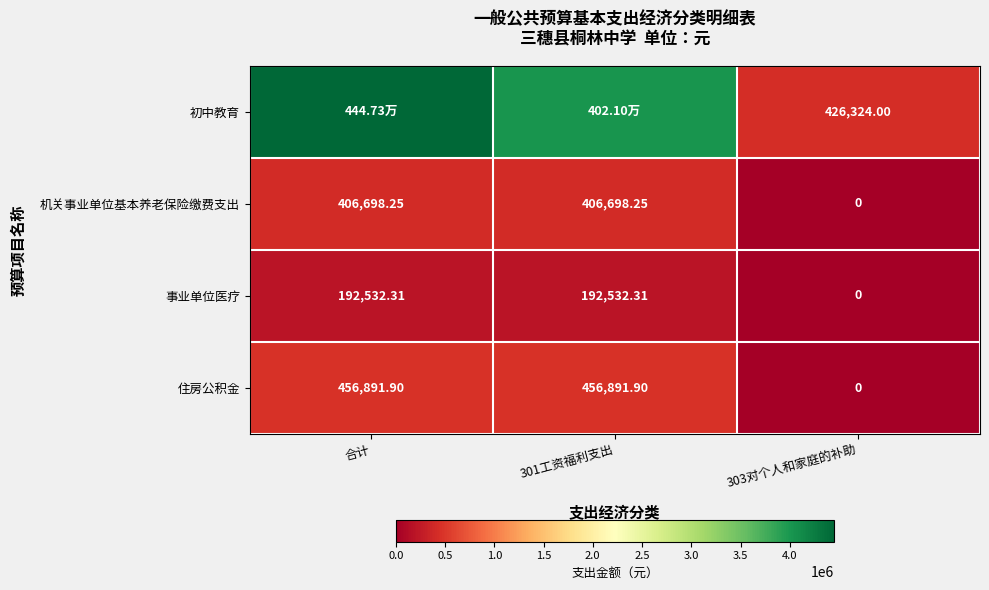

How many data points in 机关事业单位基本养老保险缴费支出 are above 406698?

2